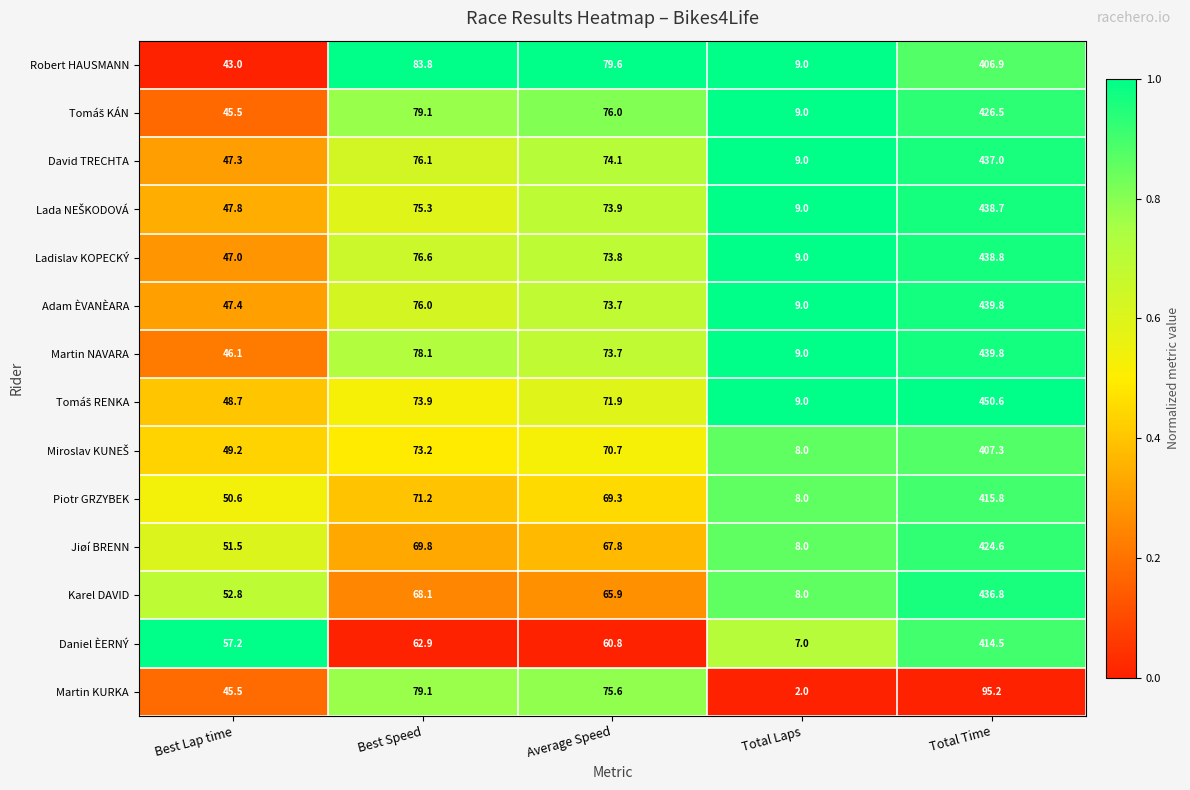

At which category is the sum across all series the highest?

Total Time